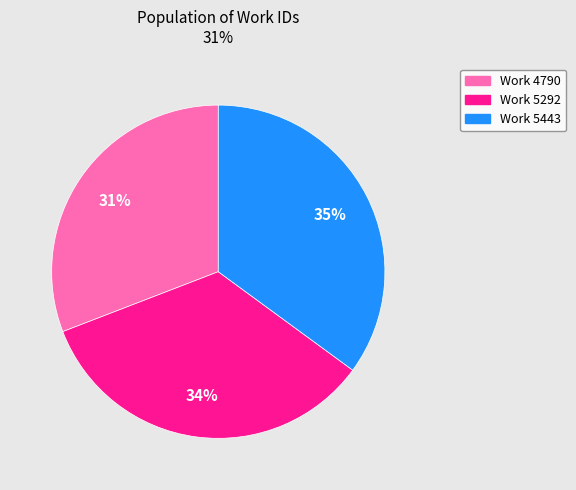

To the nearest percent, what is the average slice percentage?

33%